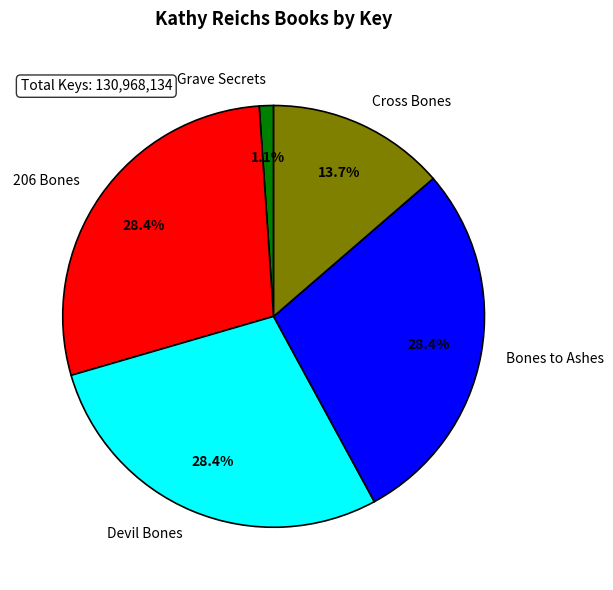

To the nearest percent, what is the combined percentage of Bones to Ashes and Cross Bones?

42%